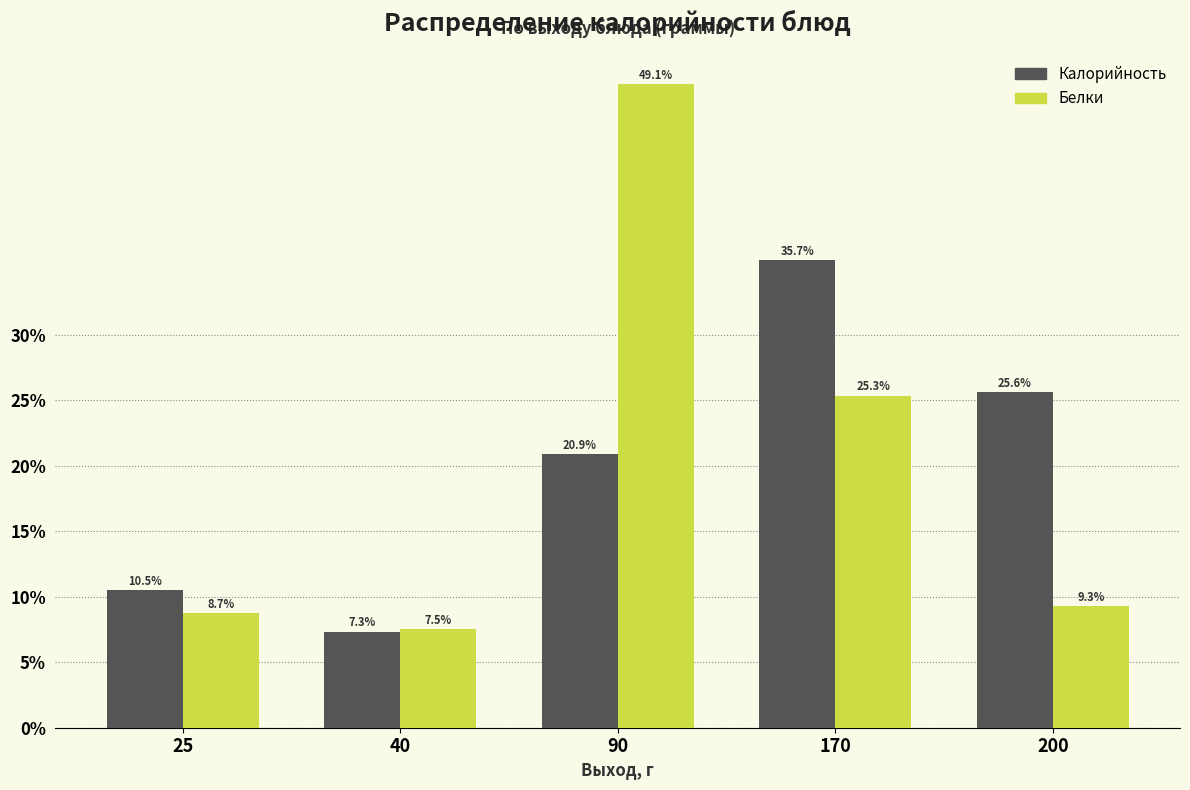

Reading left to right, what are all the values shown in this chart?

Калорийность: 25=10.5	40=7.3	90=20.9	170=35.7	200=25.6
Белки: 25=8.7	40=7.5	90=49.1	170=25.3	200=9.3